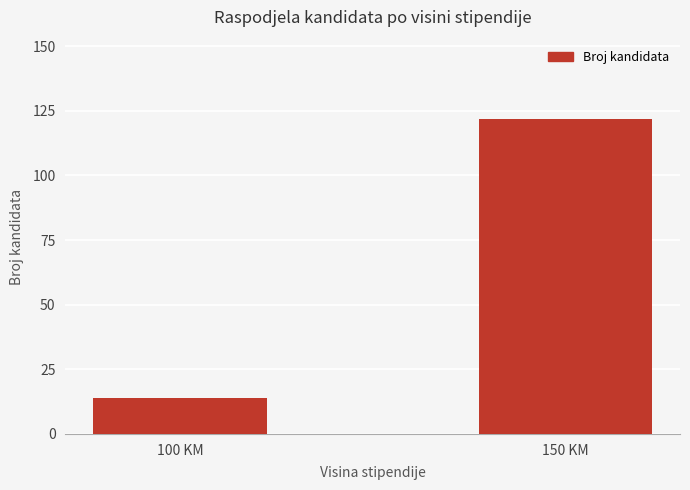

What position from the right is 100 KM?

2